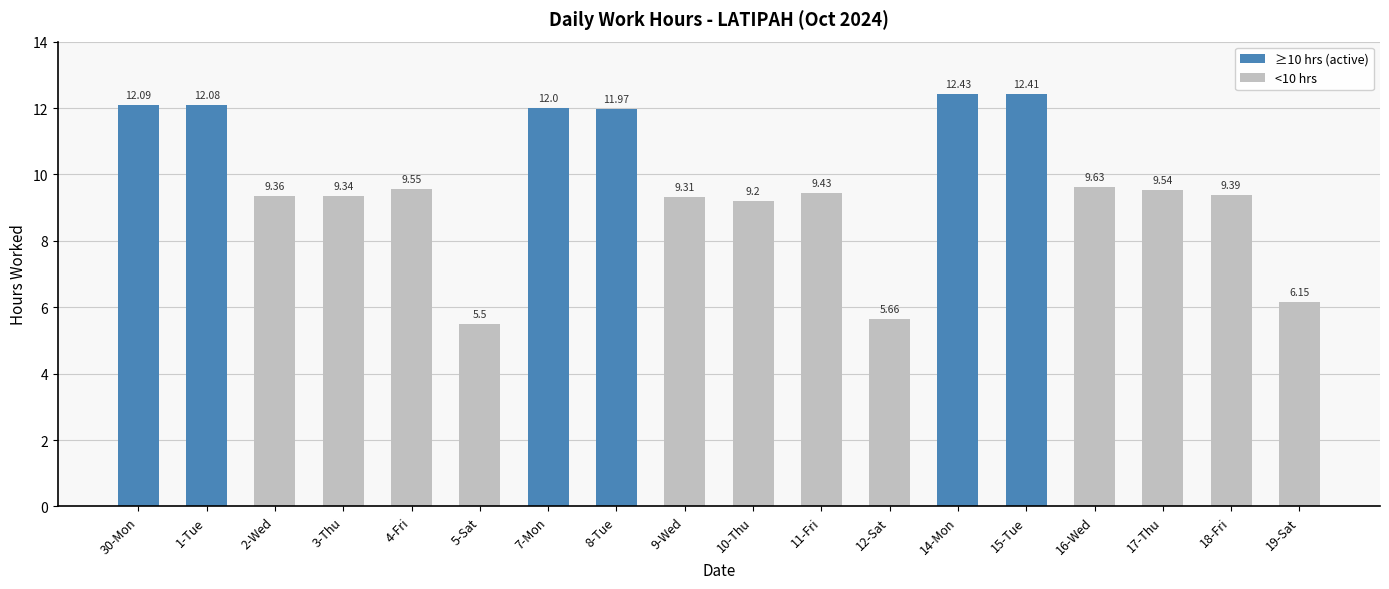

How many values are below 9?

3